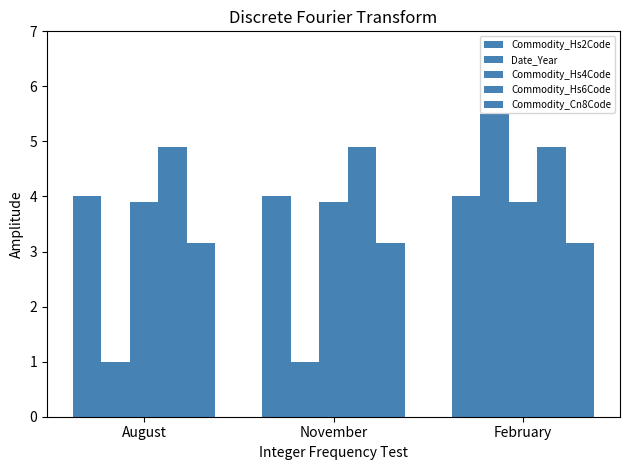

What is the minimum value for Commodity_Hs4Code?

3.9